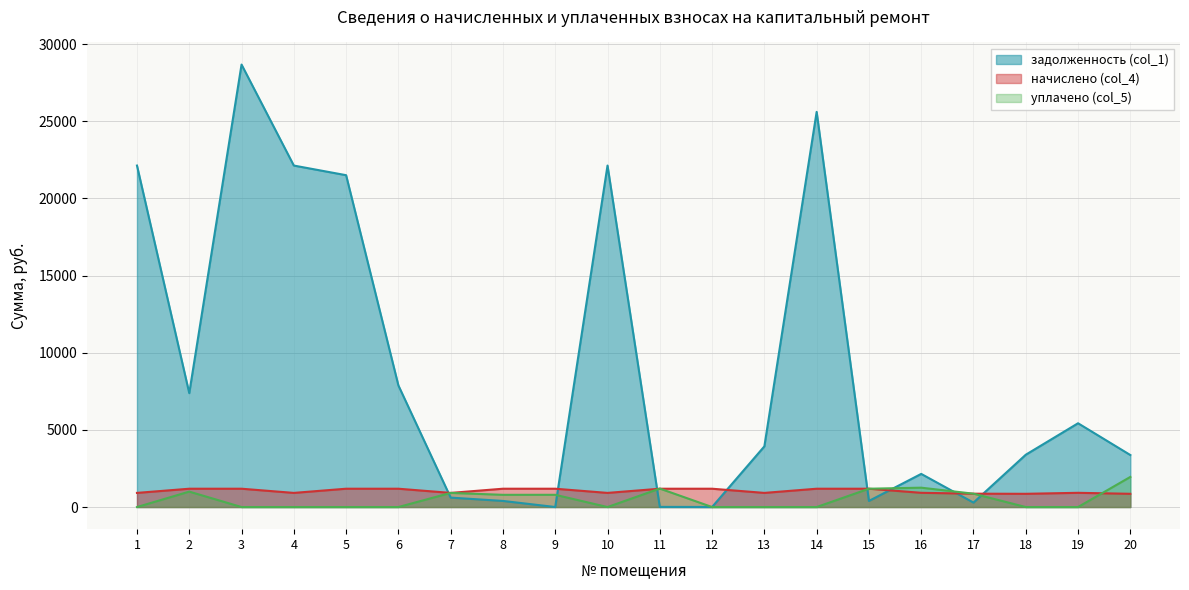

At which category does the chart reach its minimum across all series?

1